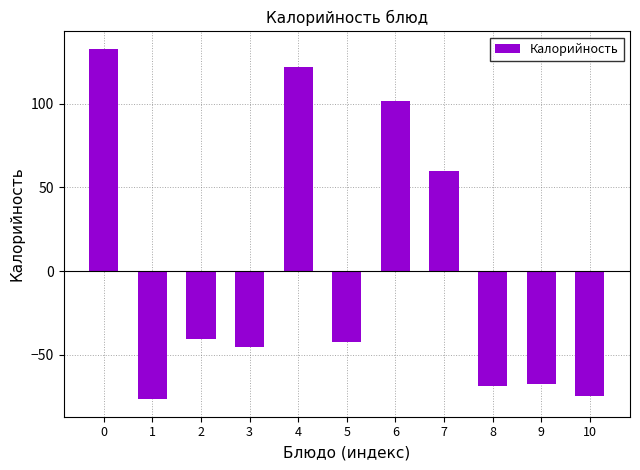

What is the value of the 4th bar from the left?

-45.5